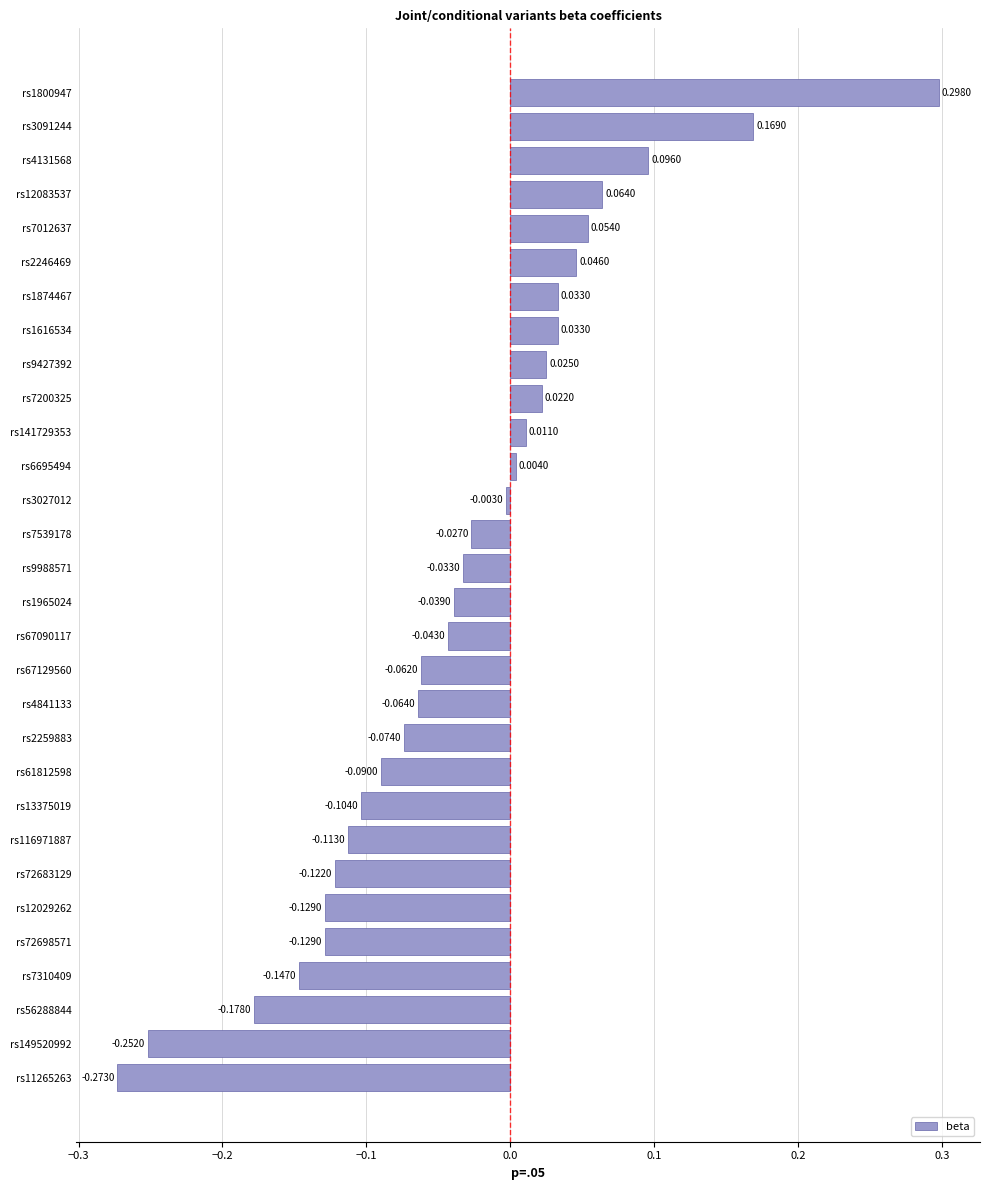

Between rs149520992 and rs67129560, which is larger?

rs67129560